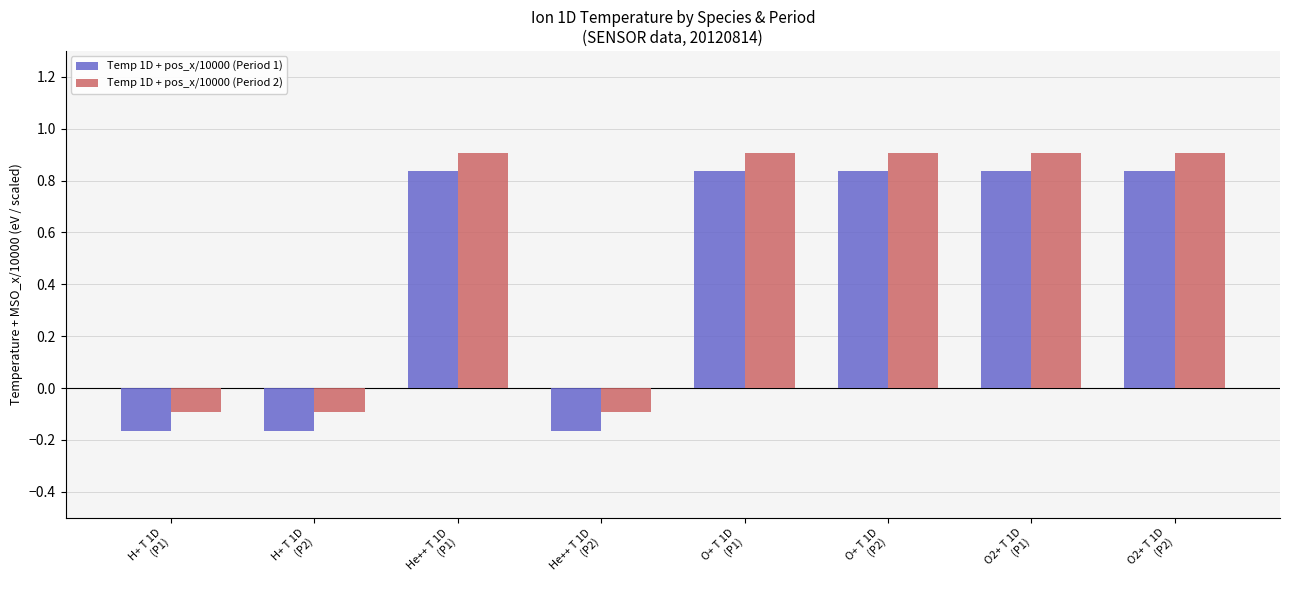

How many values in Temp 1D + pos_x/10000 (Period 2) are below zero?

3